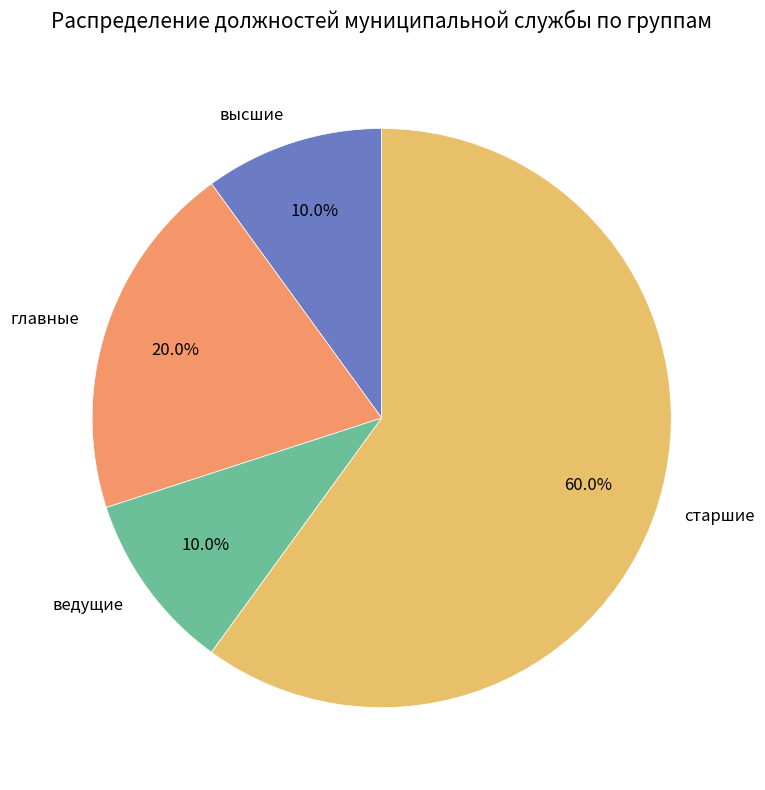

To the nearest percent, what is the difference between the largest and smallest slice percentages?

50%